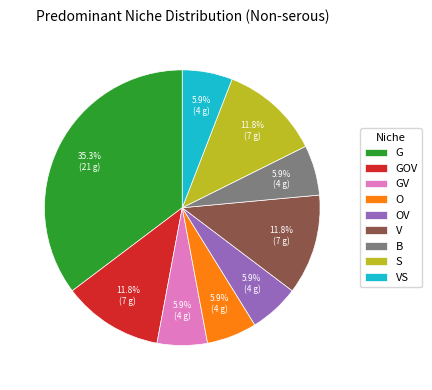

What percentage is the B slice, to the nearest percent?

6%